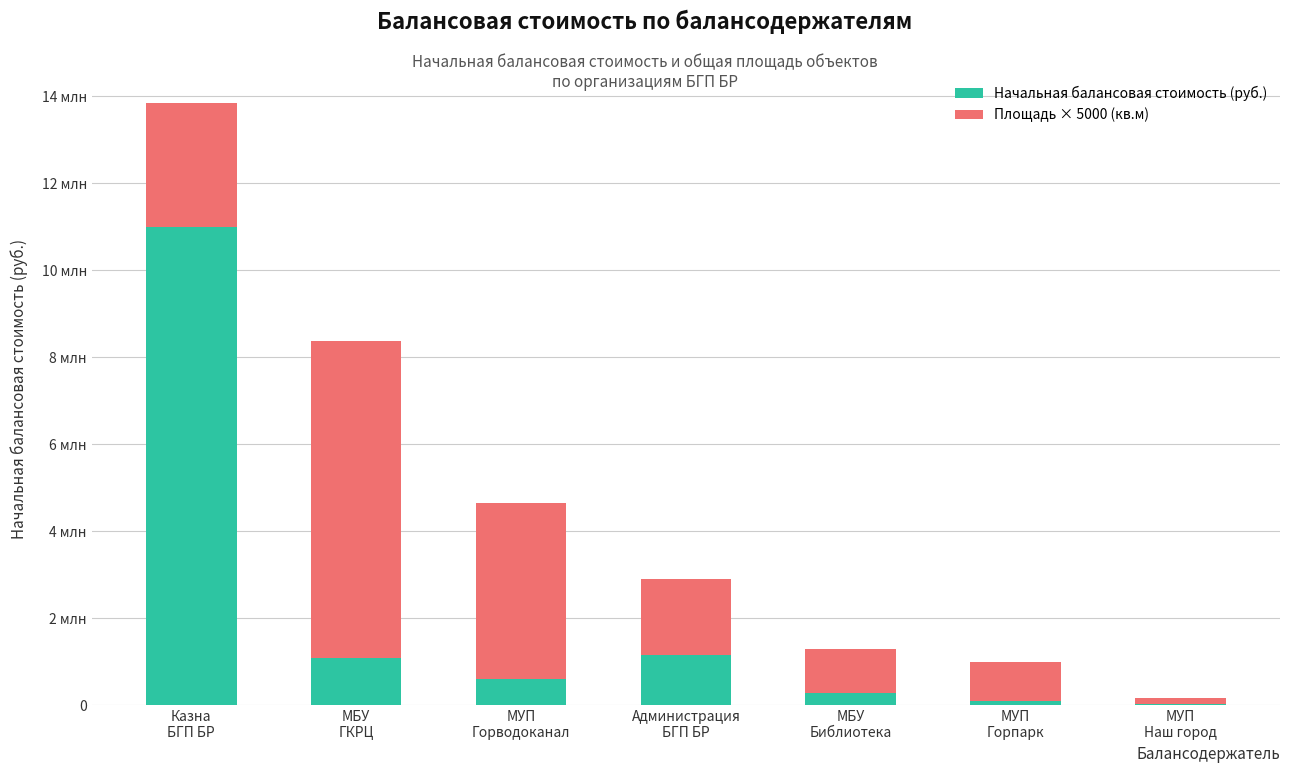

Are the bars horizontal?

No